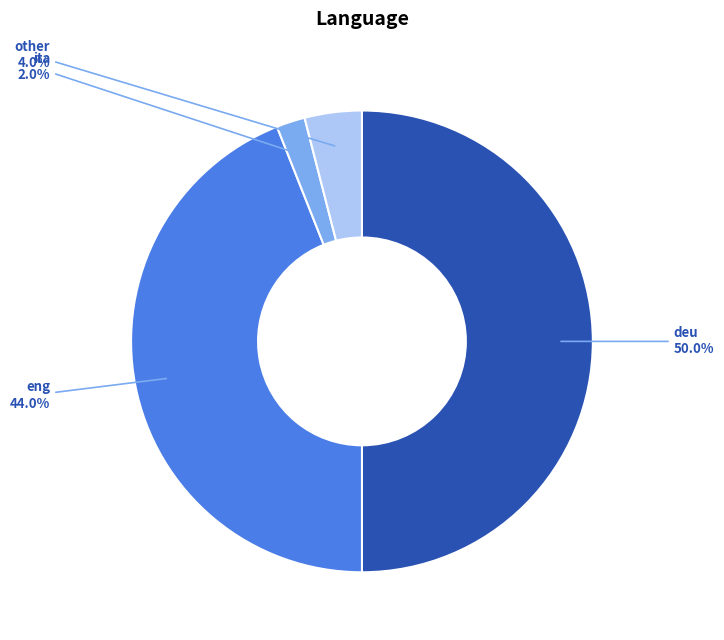

Is there any slice that represents more than half of the pie?

No